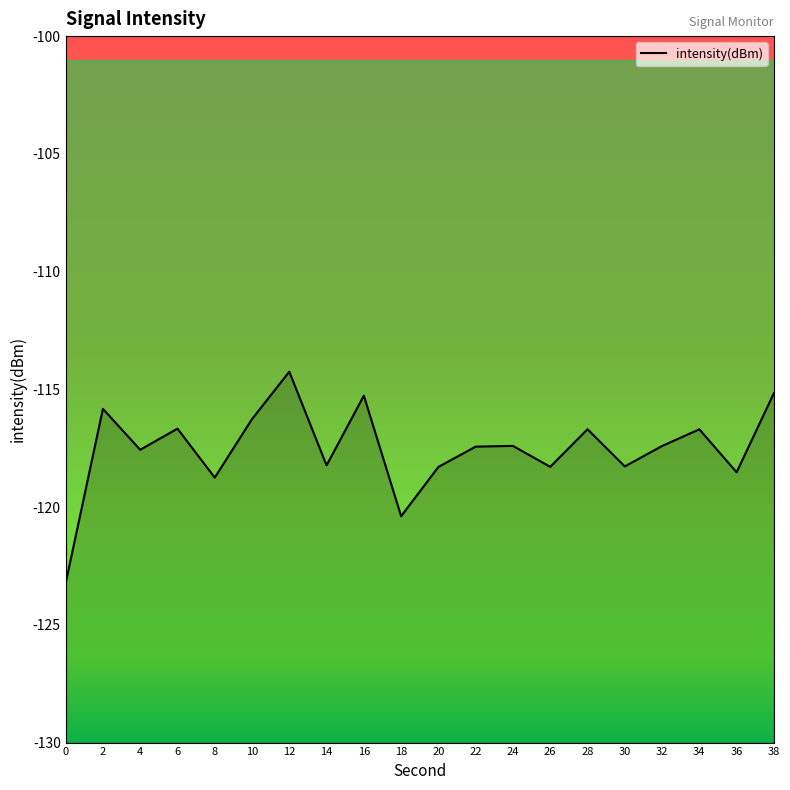

Which has a higher value, 36 or 16?

16